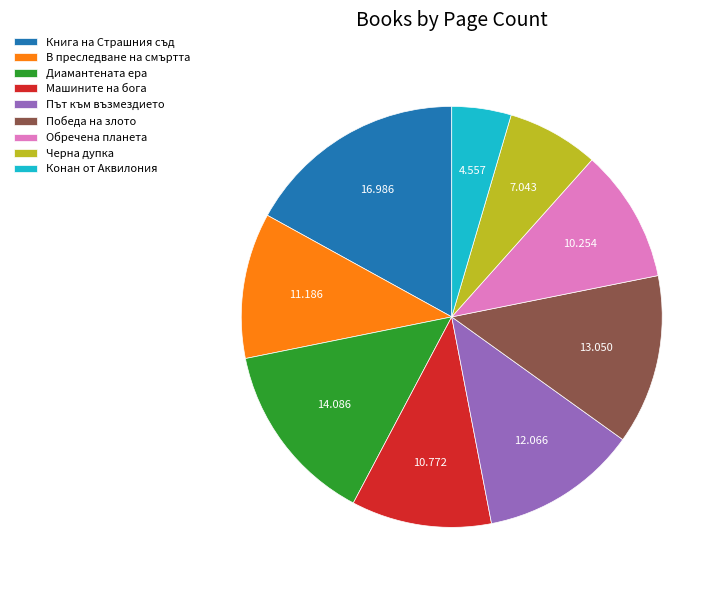

Do Диамантената ера and Конан от Аквилония together represent more than half of the pie?

No